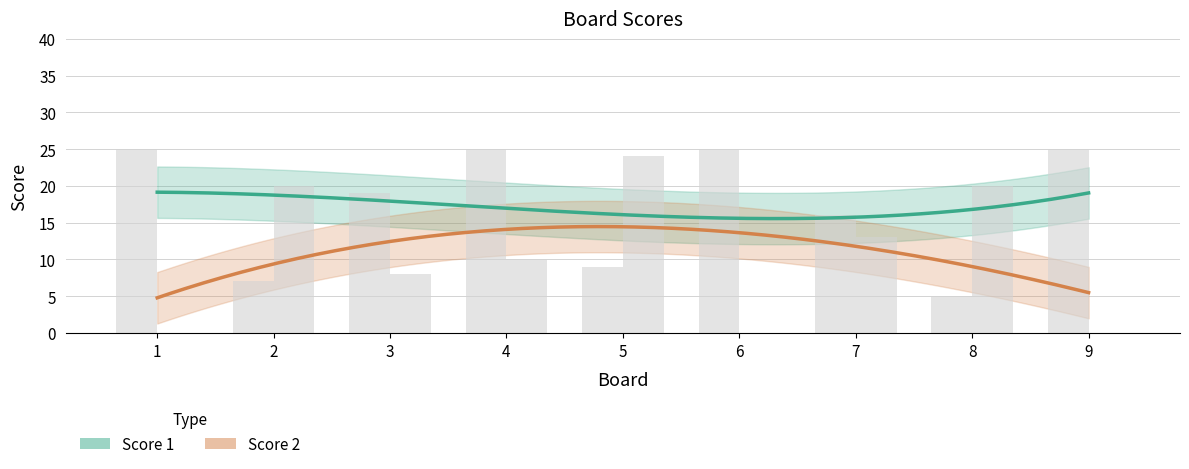

At which label is Score 2 closest to 12?

7